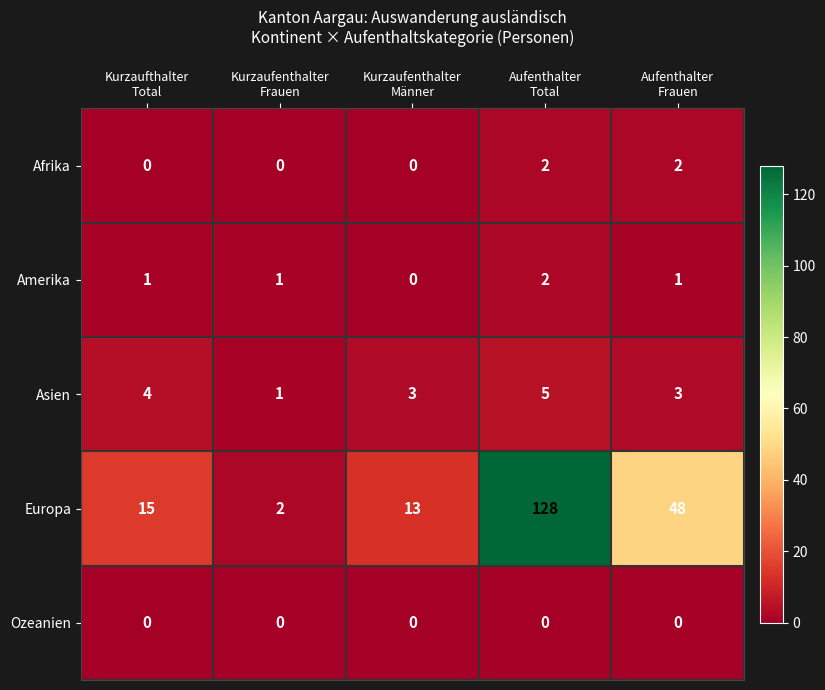

What is the maximum value shown in the chart?

128